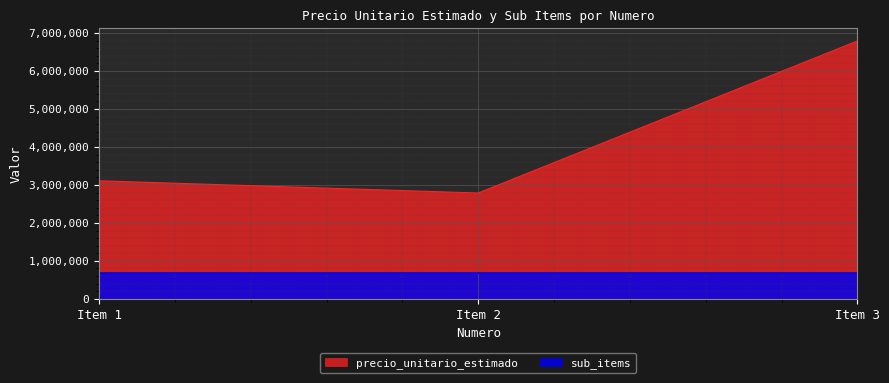

What is the maximum value for precio_unitario_estimado?

6790000